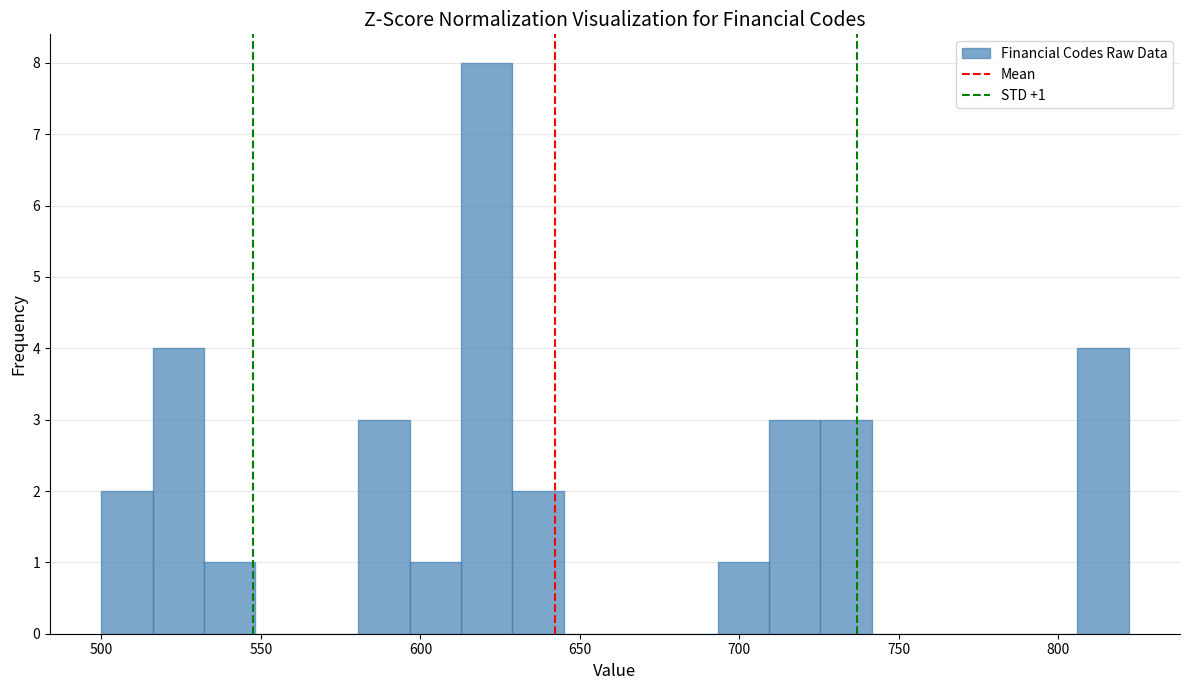

Read against the x-axis, roughly where is the centre of the tallest bar?

620